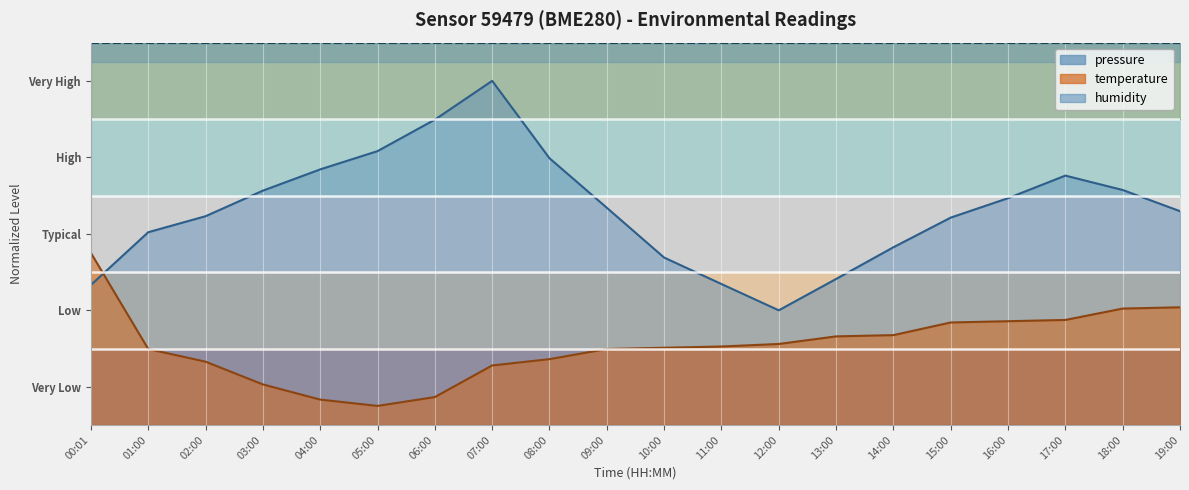

True or false: pressure has more than 0 points higher than both neighbors.

True